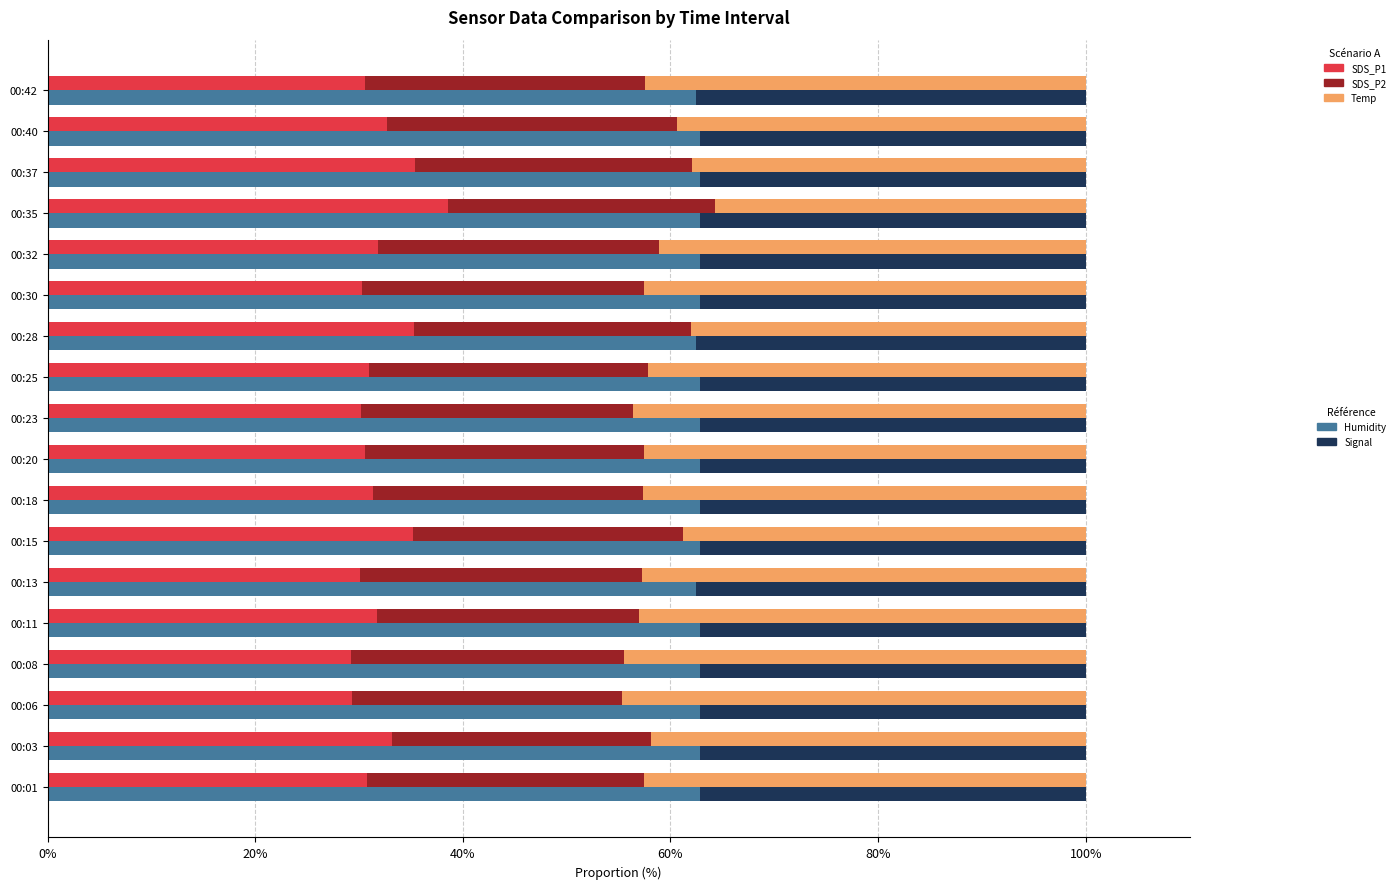

Is the value of SDS_P1 (A) at 00:42 greater than the value of Humidity (B) at 00:13?

No